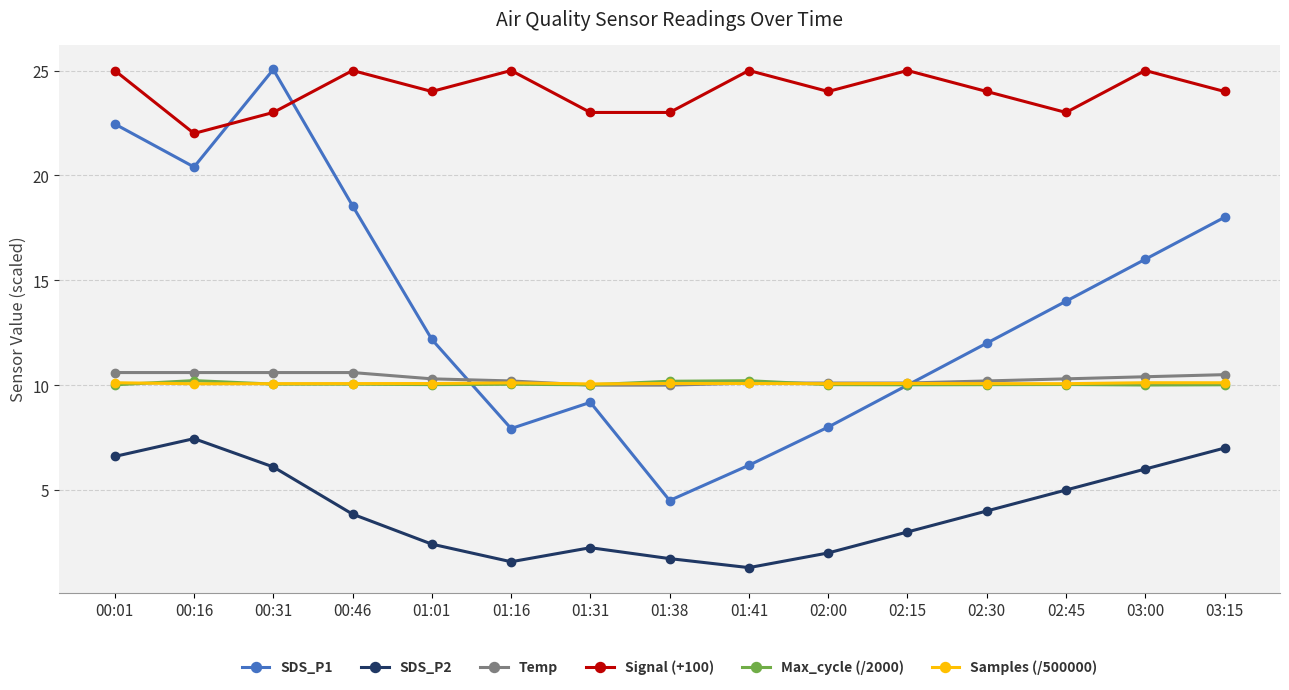

The value of SDS_P1 at 01:01 is 4.1. True or false?

False